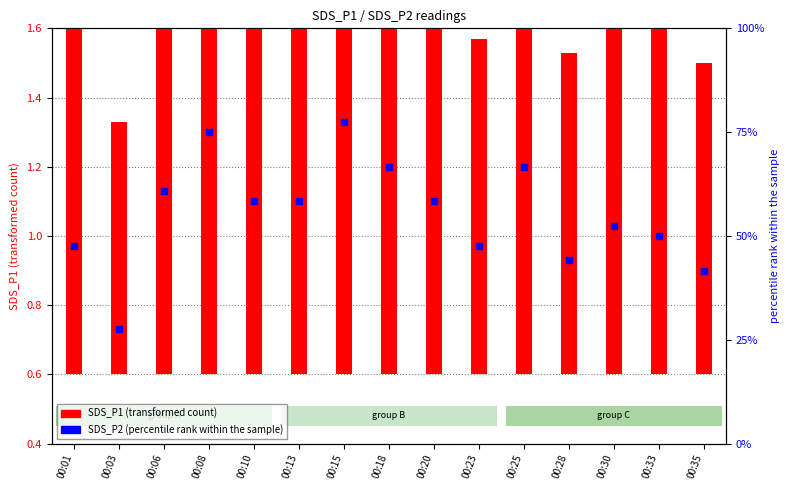

At which category is the sum across all series the highest?

00:15